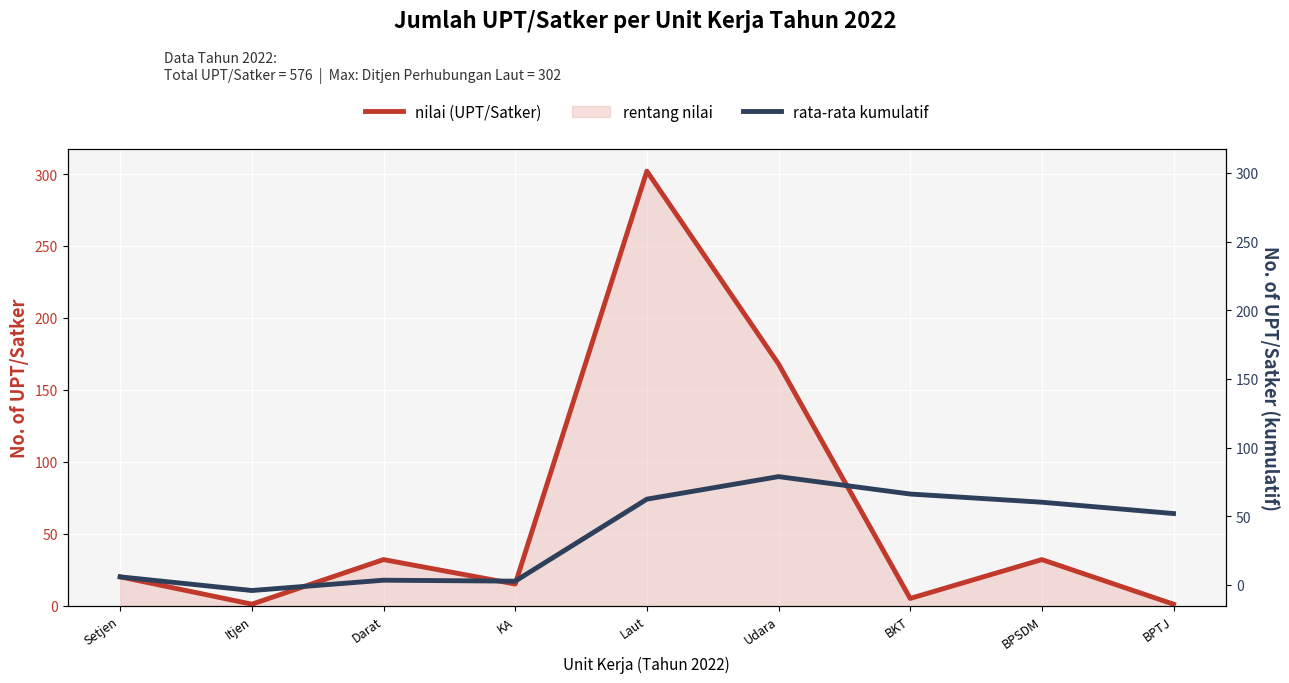

What is the highest value of the nilai (UPT/Satker) series?

302.0